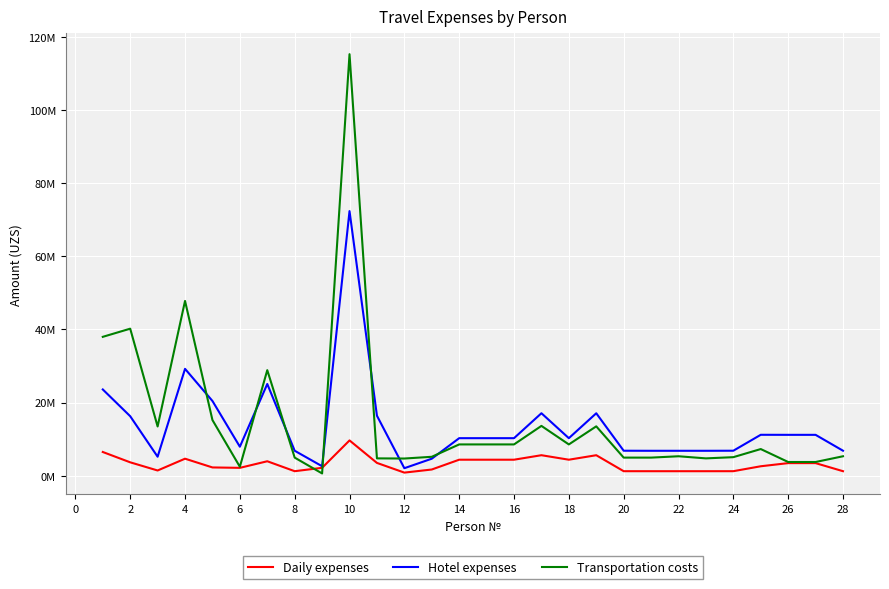

How many interior local valleys does the Hotel expenses series have?

5